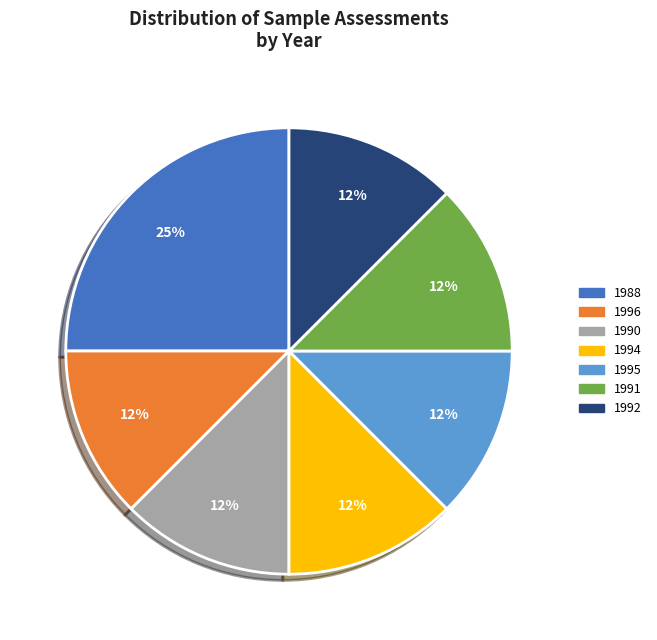

Is there a majority slice in this chart?

No